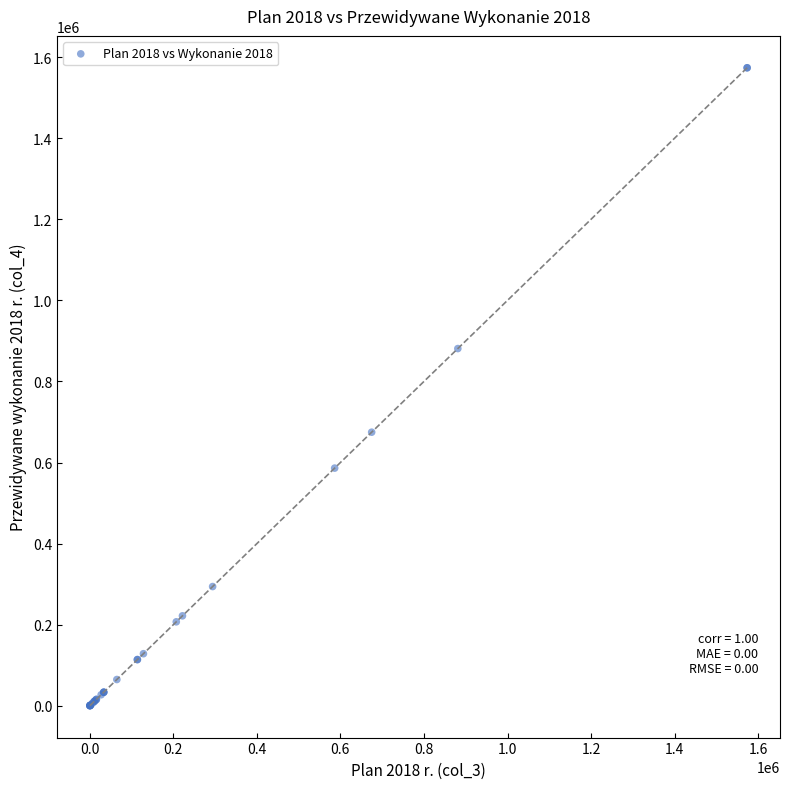

What Y value in the scatter plot is closest to 786891?

881032